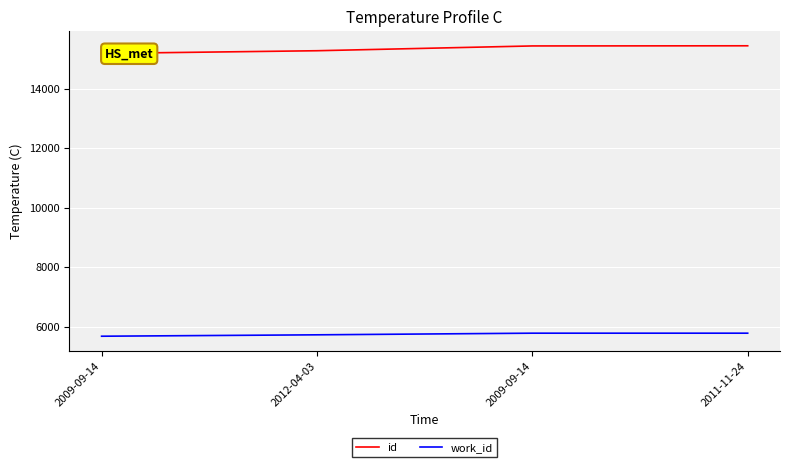

What is the total value across all series at 2012-04-03?

21007